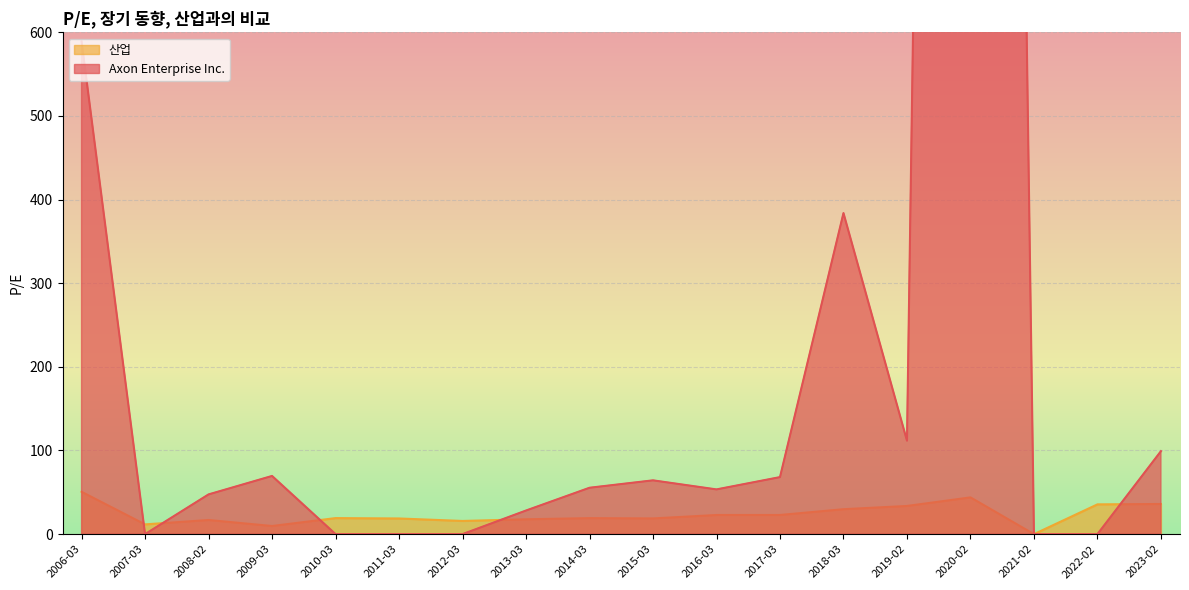

At how many categories does at least one series exceed 4795?

1